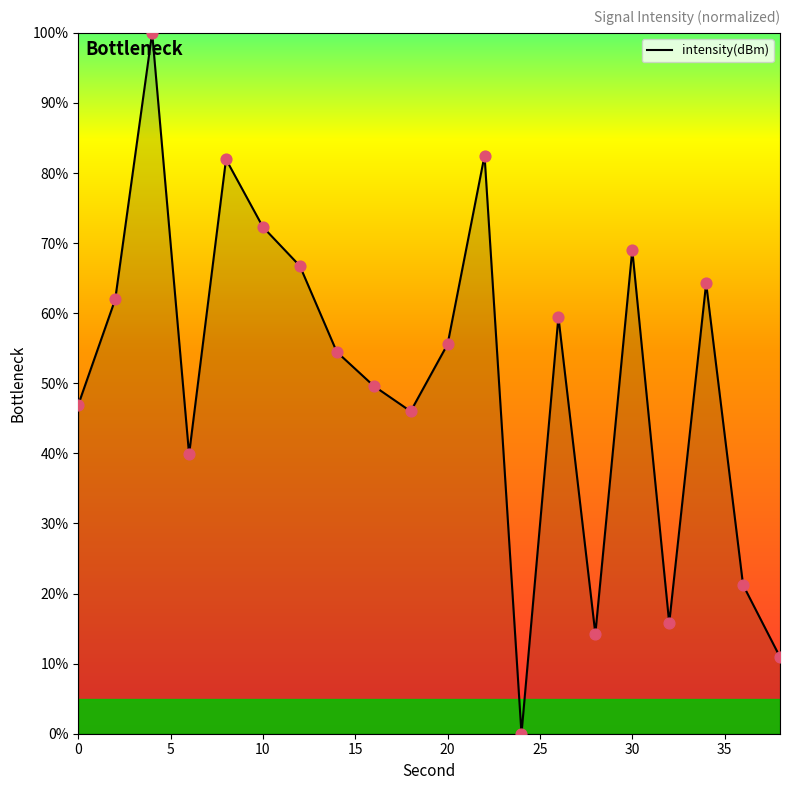

What is the difference between the maximum and minimum values?

100.0